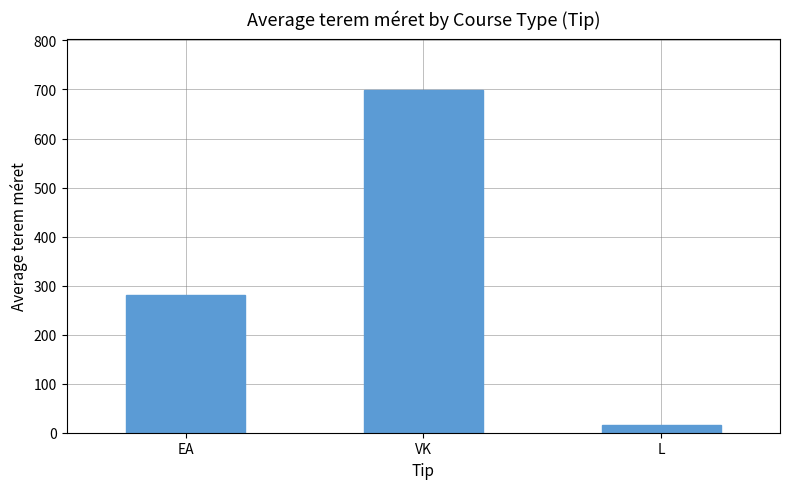

True or false: the data shows 461 at VK.

False